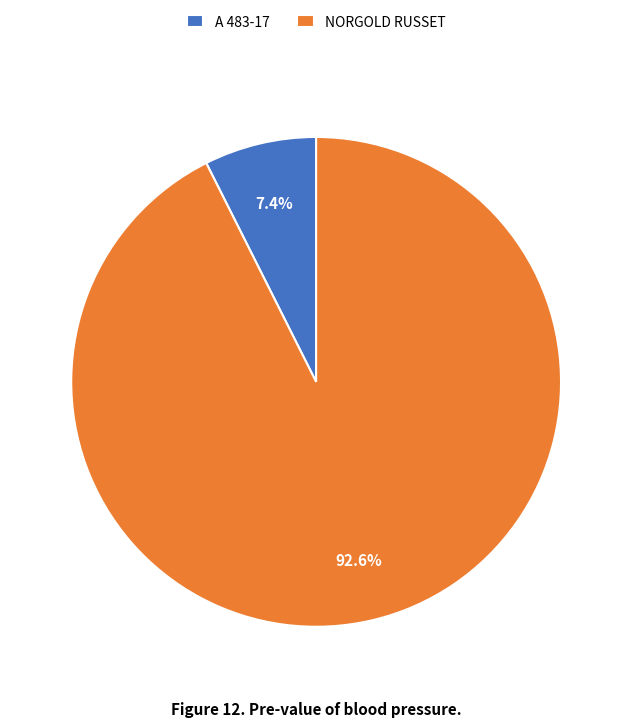

Do NORGOLD RUSSET and A 483-17 together represent more than half of the pie?

Yes